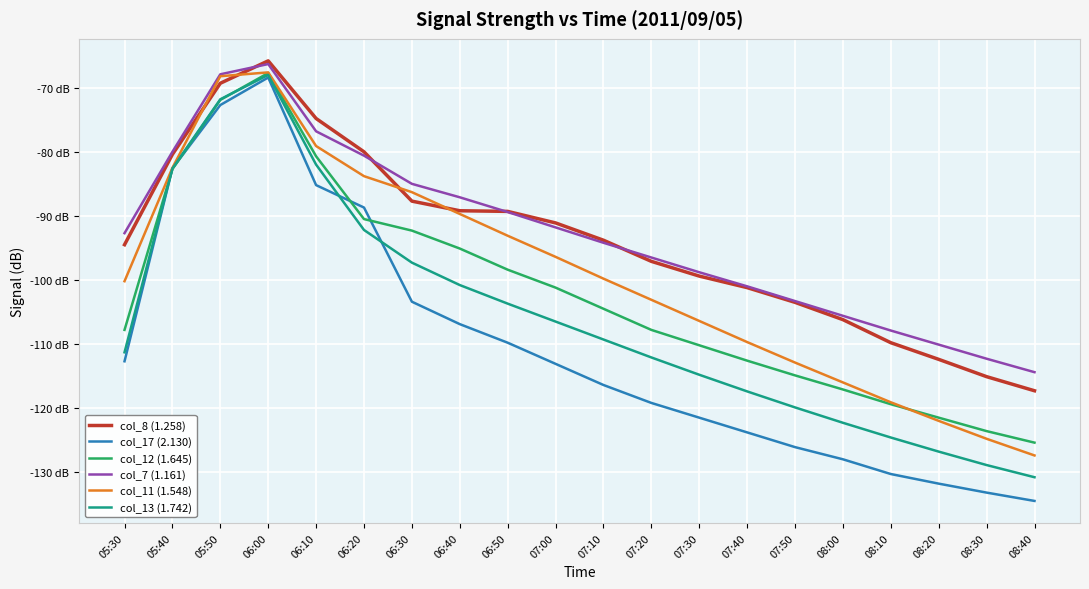

True or false: col_7 (1.161) and col_13 (1.742) intersect in this chart.

False